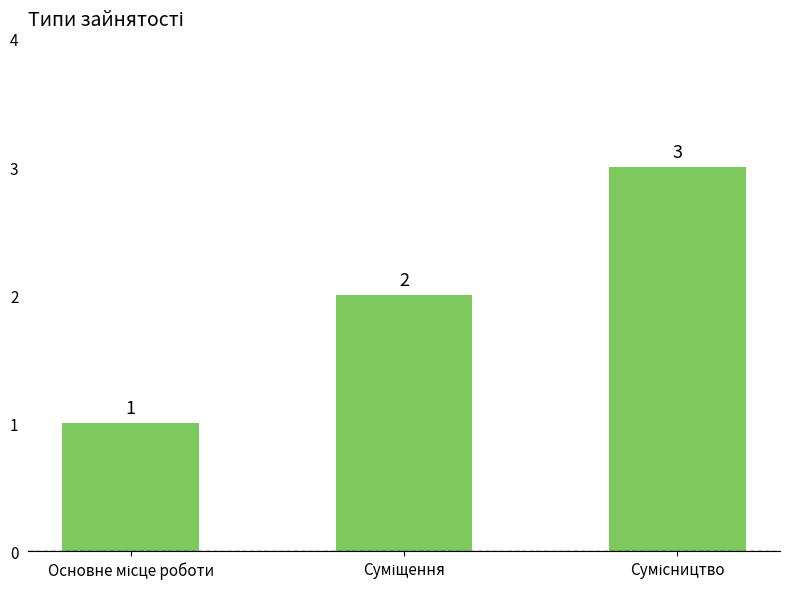

Count the values in the range 1 to 3.

3